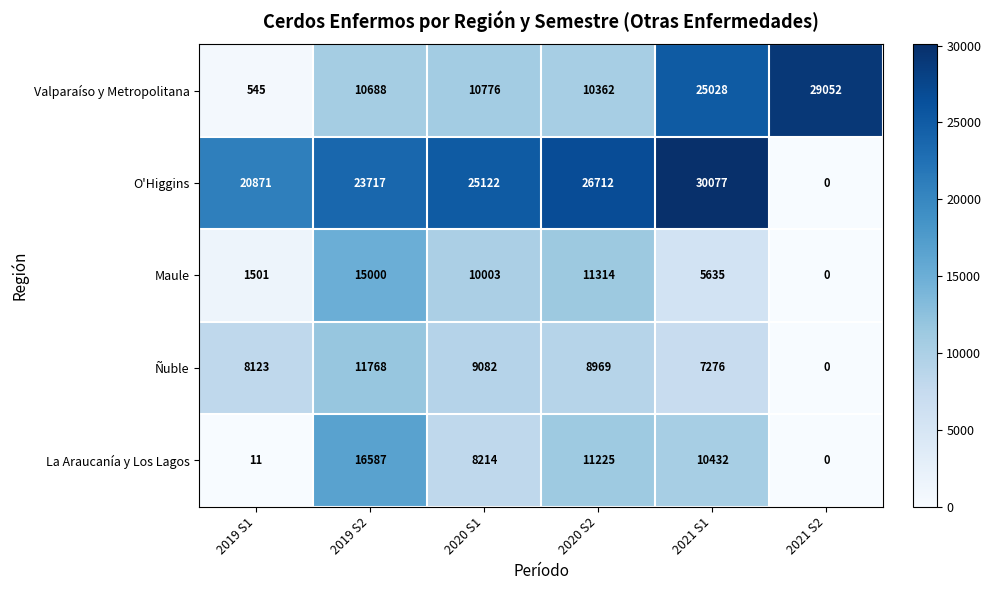

Reading left to right, extract all data points from this chart.

Valparaíso y Metropolitana: 2019 S1=545	2019 S2=10688	2020 S1=10776	2020 S2=10362	2021 S1=25028	2021 S2=29052
O'Higgins: 2019 S1=20871	2019 S2=23717	2020 S1=25122	2020 S2=26712	2021 S1=30077	2021 S2=0
Maule: 2019 S1=1501	2019 S2=15000	2020 S1=10003	2020 S2=11314	2021 S1=5635	2021 S2=0
Ñuble: 2019 S1=8123	2019 S2=11768	2020 S1=9082	2020 S2=8969	2021 S1=7276	2021 S2=0
La Araucanía y Los Lagos: 2019 S1=11	2019 S2=16587	2020 S1=8214	2020 S2=11225	2021 S1=10432	2021 S2=0